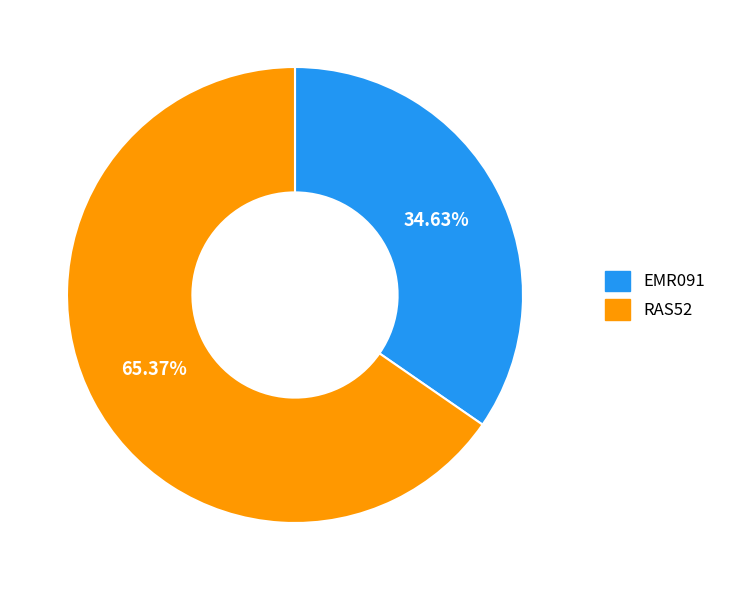

Approximately how many times larger is the value at RAS52 compared to EMR091?

1.9